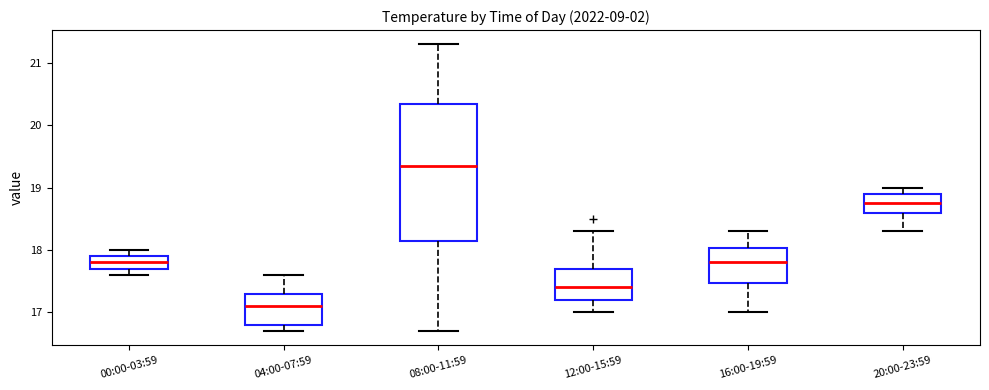

Reading left to right, transcribe this box plot: for each box, give where its median line is, the range the box spans, and where its two whiskers end, as read against the y-axis. The values are not printed on the chart, so give them approximately, as read against the axis.

00:00-03:59: median 17.8, box 17.7 to 17.9, whiskers 17.6 to 18.0
04:00-07:59: median 17.1, box 16.8 to 17.3, whiskers 16.7 to 17.6
08:00-11:59: median 19.4, box 18.2 to 20.4, whiskers 16.7 to 21.3
12:00-15:59: median 17.4, box 17.2 to 17.7, whiskers 17.0 to 18.3
16:00-19:59: median 17.8, box 17.5 to 18.0, whiskers 17.0 to 18.3
20:00-23:59: median 18.8, box 18.6 to 18.9, whiskers 18.3 to 19.0